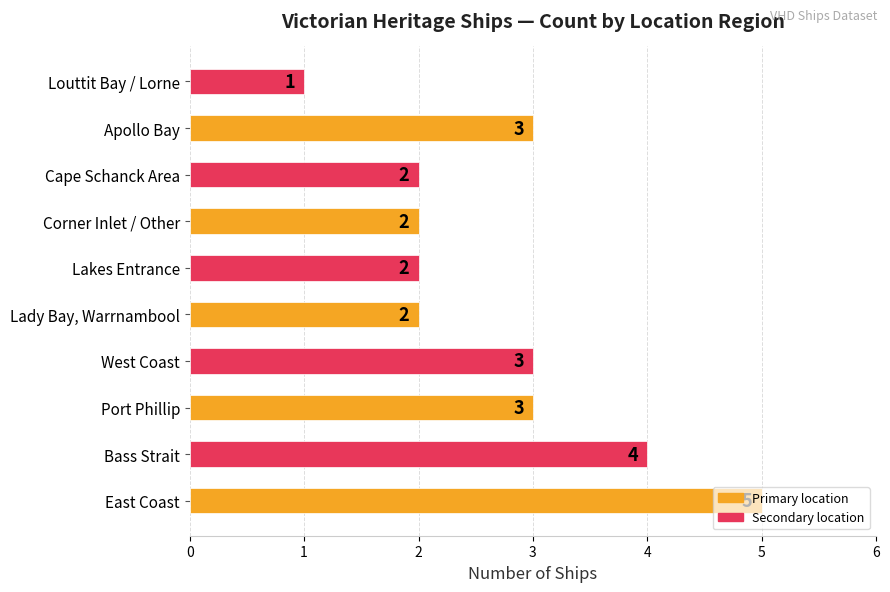

Is it true that the value at Corner Inlet / Other is 2?

True